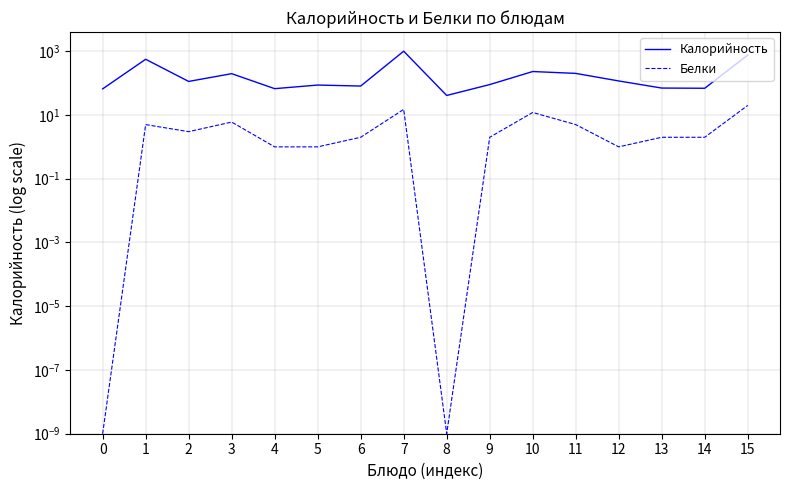

Rank the series by their average value, from lowest to highest.

Белки, Калорийность